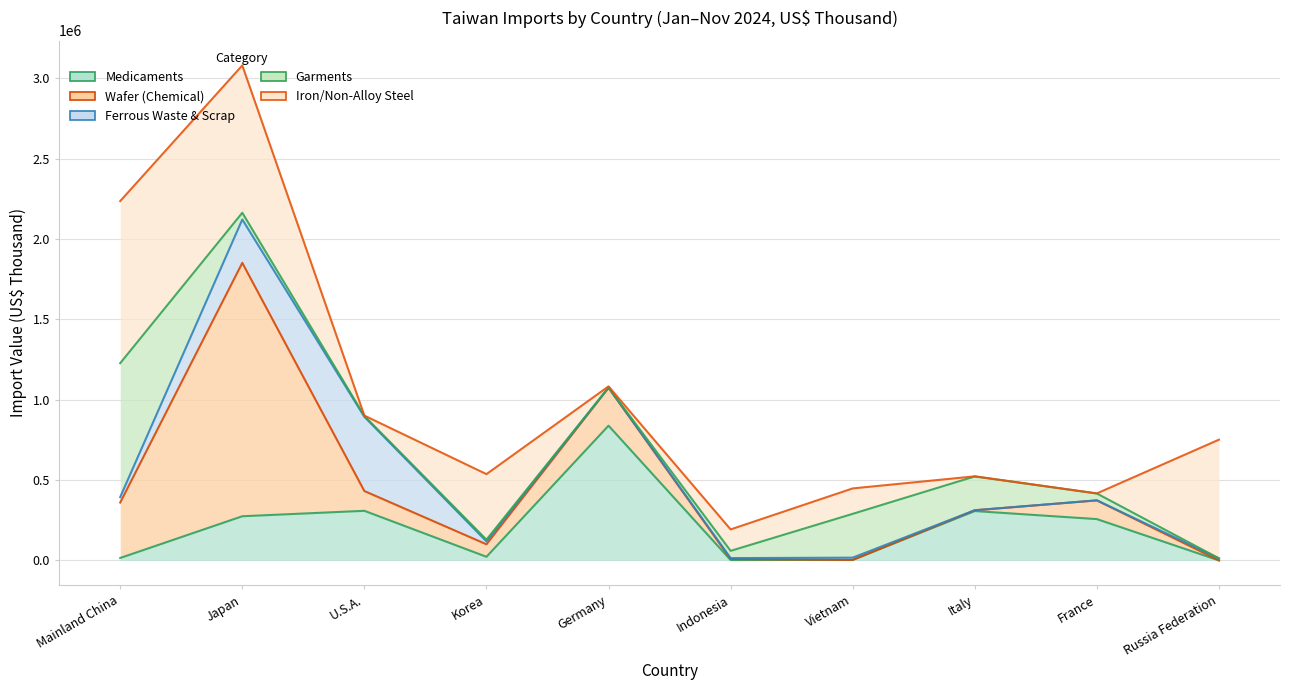

How many lines are shown in the chart?

5